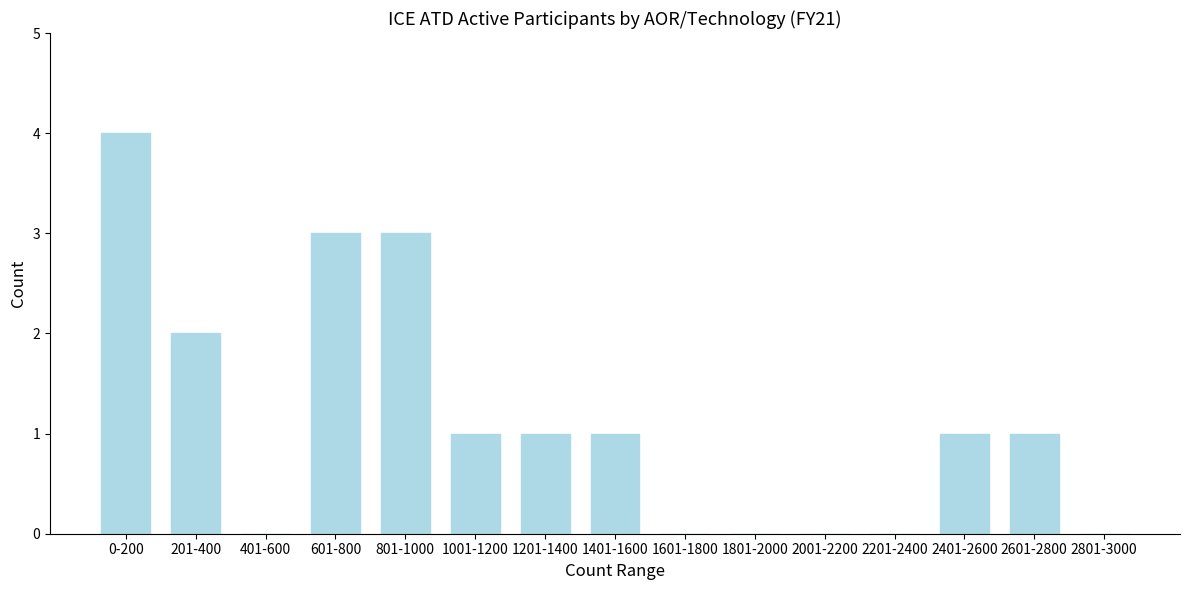

Reading left to right, extract all data points from this chart.

0-200=4	201-400=2	401-600=0	601-800=3	801-1000=3	1001-1200=1	1201-1400=1	1401-1600=1	1601-1800=0	1801-2000=0	2001-2200=0	2201-2400=0	2401-2600=1	2601-2800=1	2801-3000=0